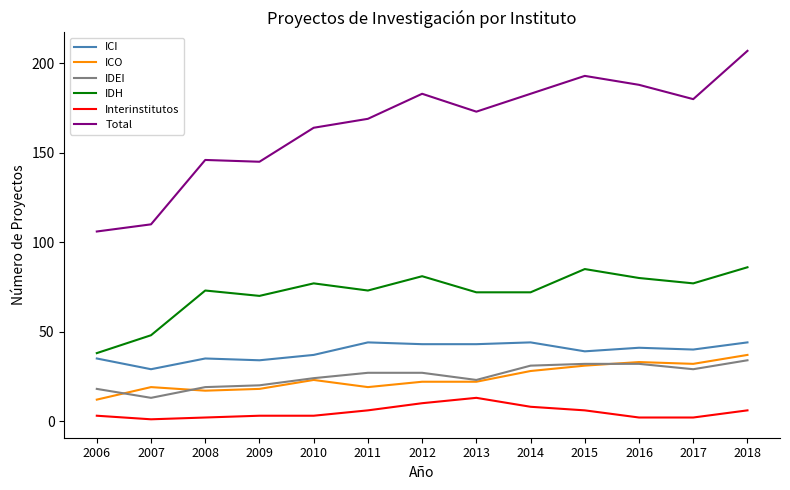

What is the sum of the ICO values at 2007 and 2006?

31